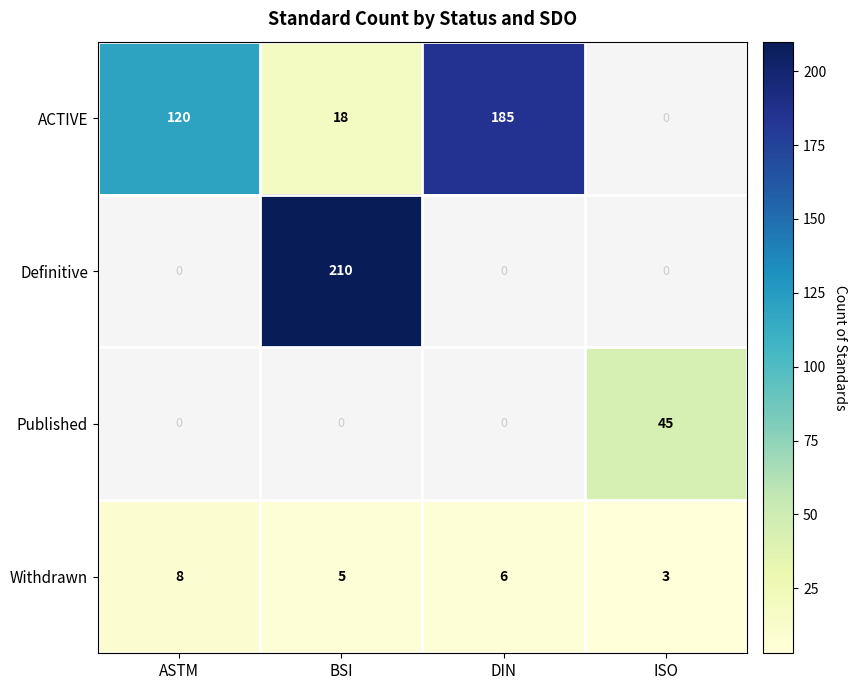

What is the smallest value displayed?

3.0